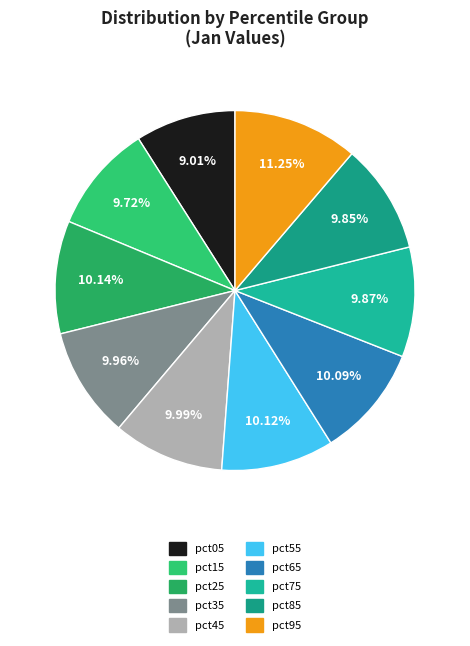

Count the number of slices in the pie.

10